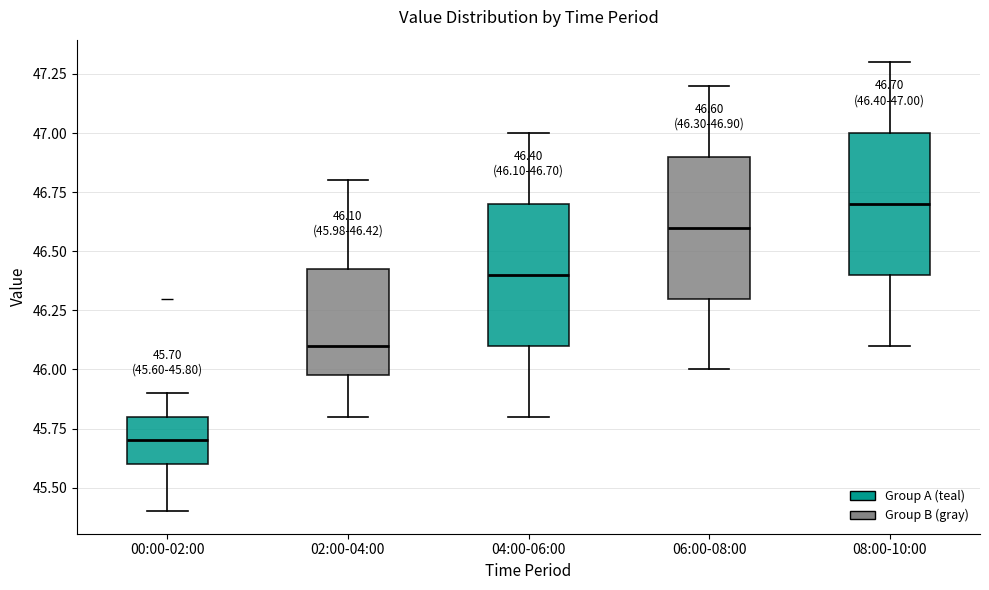

Which box has the lowest median line?

00:00-02:00